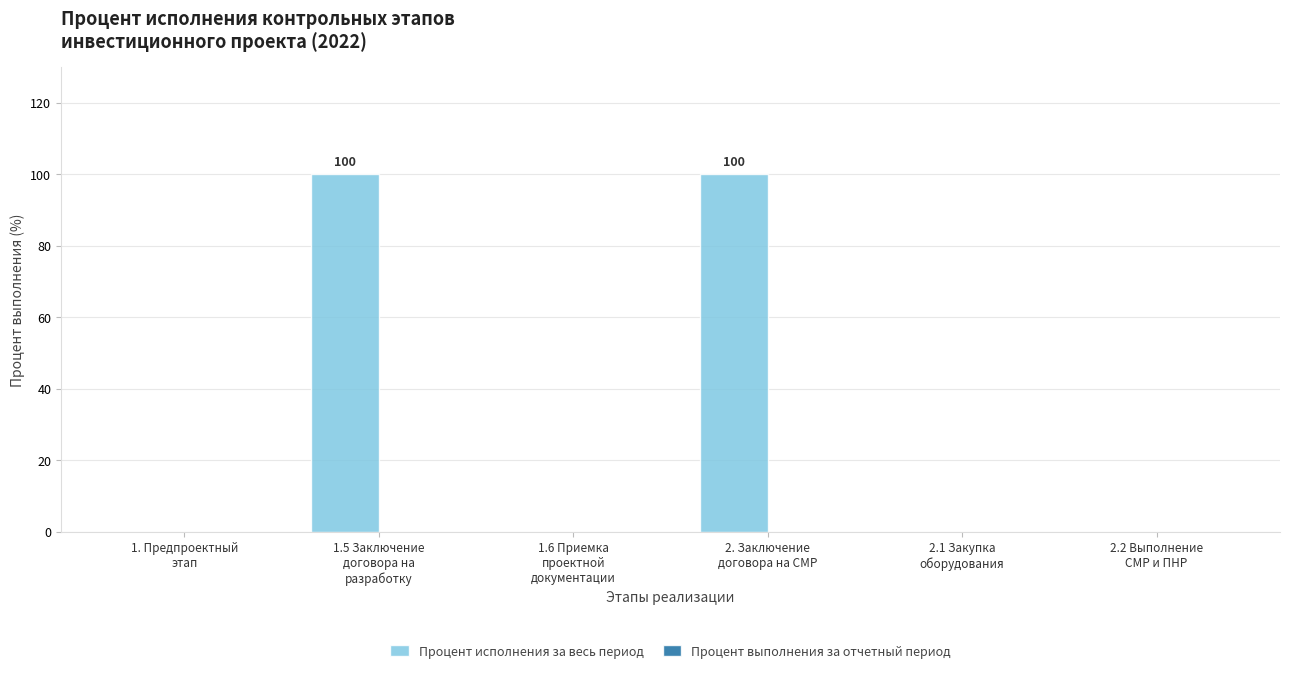

Are the bars horizontal?

No